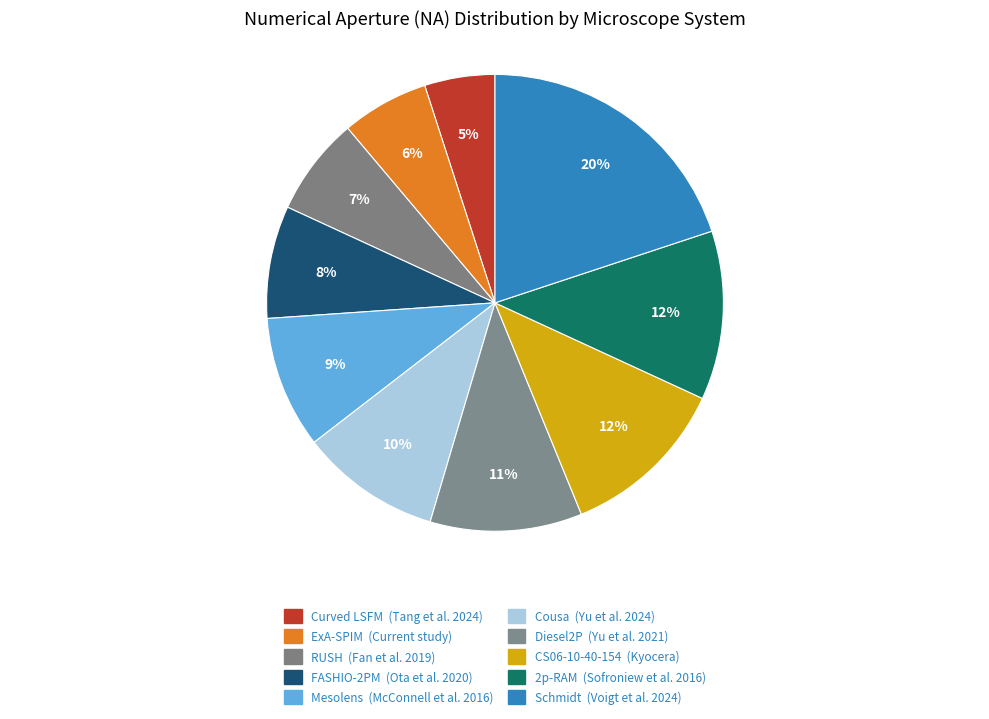

To the nearest percent, what is the difference between the largest and smallest slice percentages?

15%